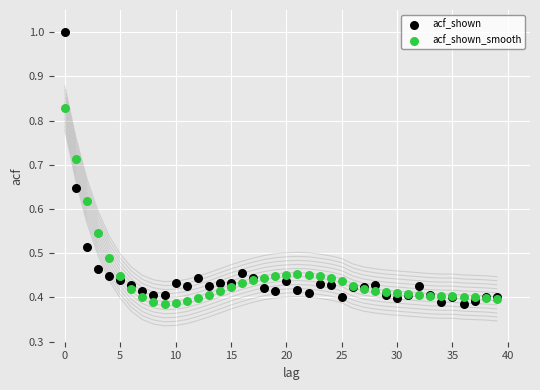

Which series has the largest Y range (max minus min)?

acf_shown